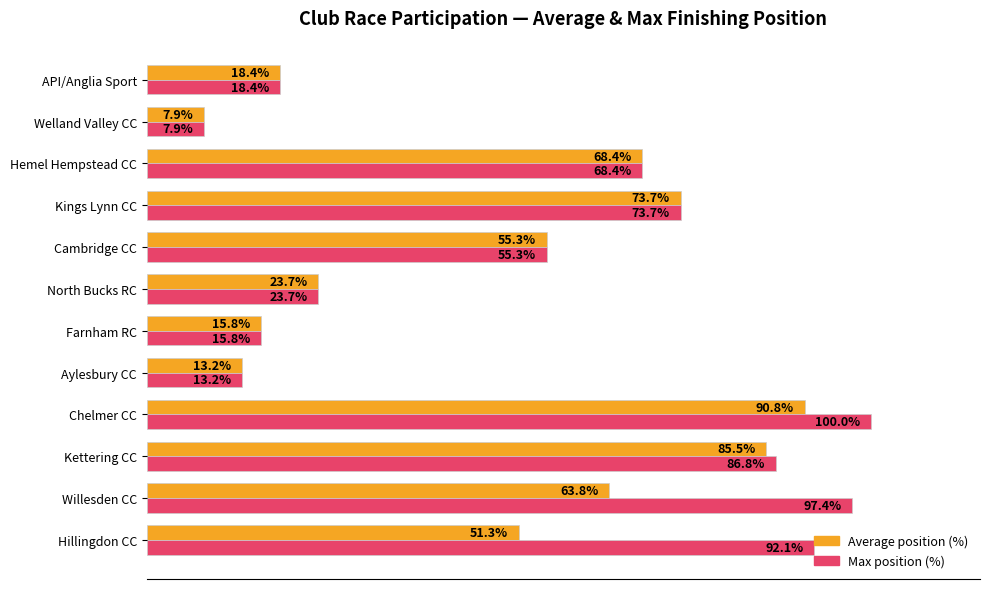

Which series has the largest range (max minus min)?

Max position (%)